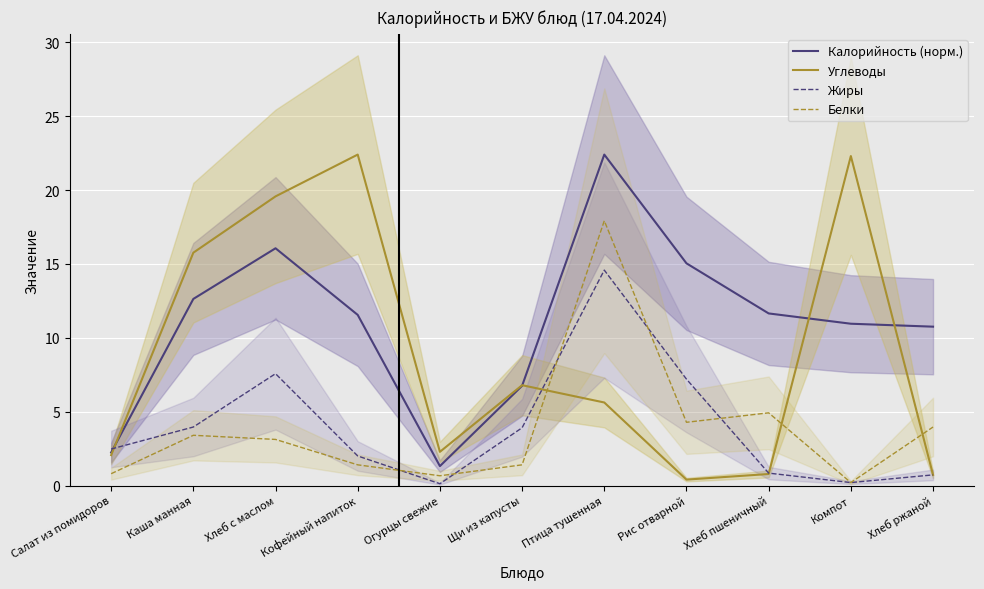

The Белки series shows 4.0 at Хлеб ржаной. True or false?

True